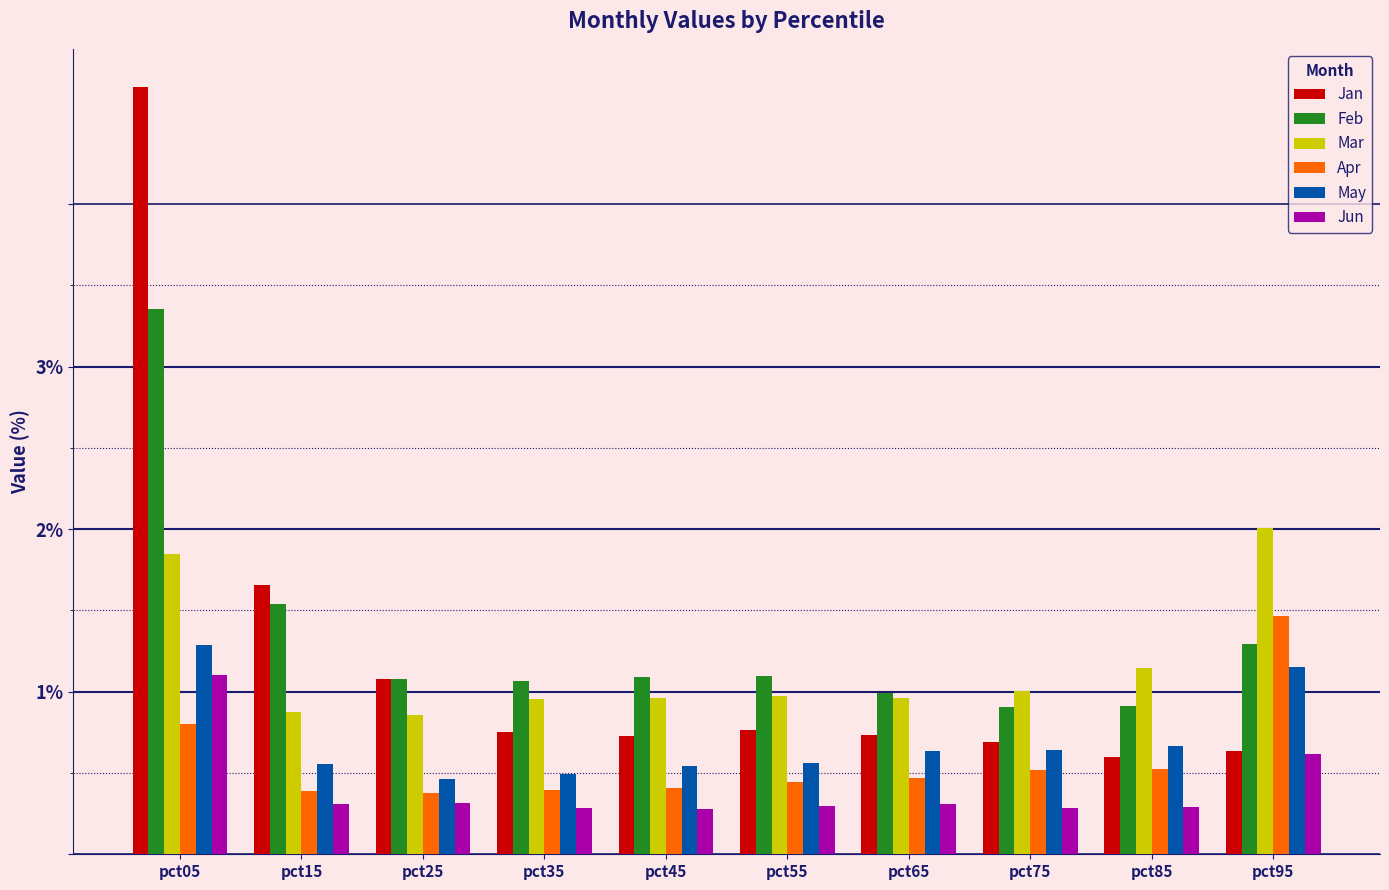

At how many categories does at least one series exceed 3?

1